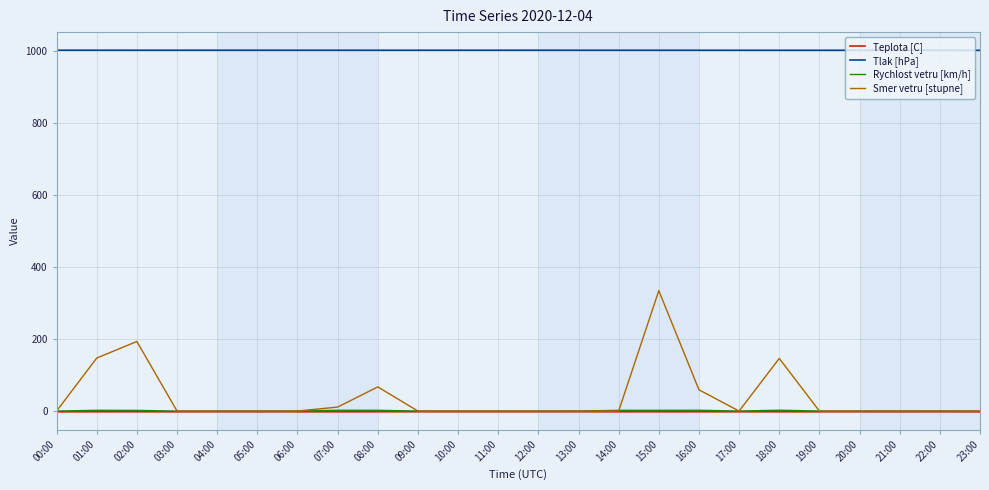

Is it true that Tlak [hPa] equals 1001.1 at 15:00?

True